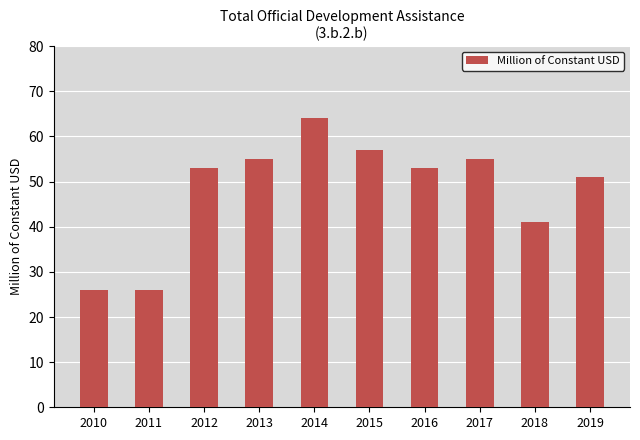

What is the smallest value displayed?

26